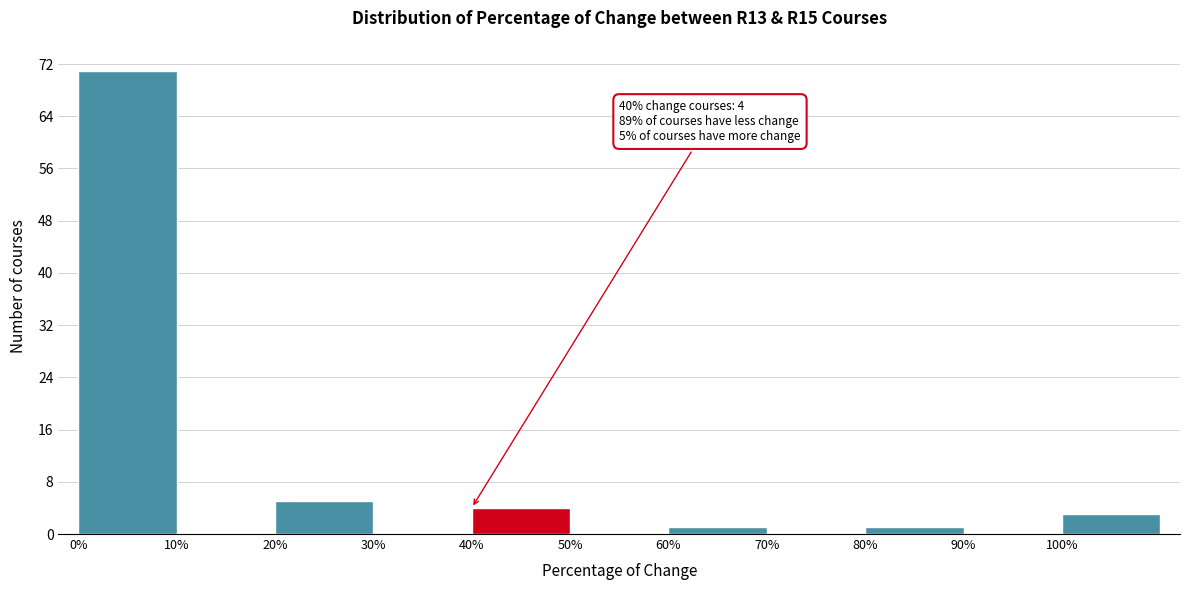

Which range on the x-axis has the tallest bar?

0 to 10